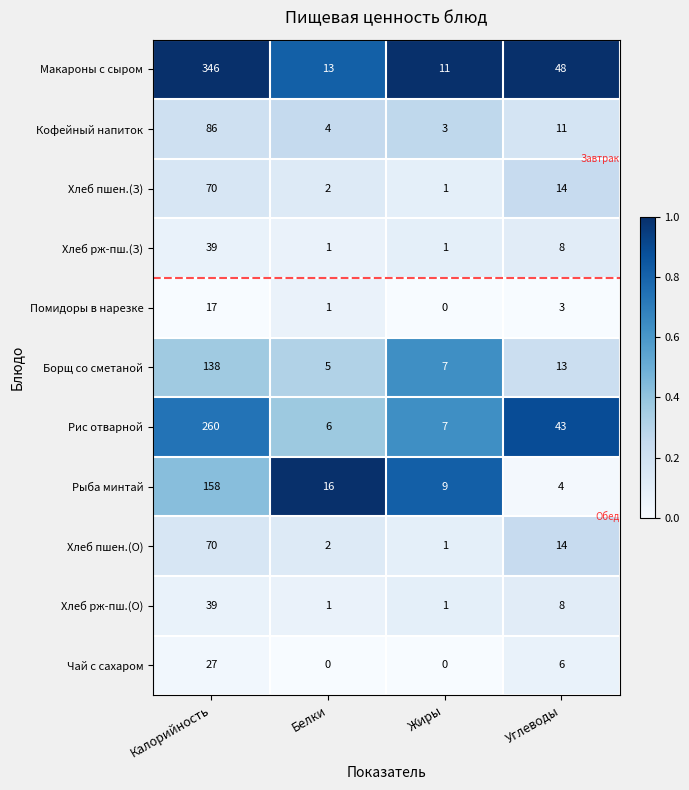

Which category has the highest value in the Рыба минтай series?

Калорийность